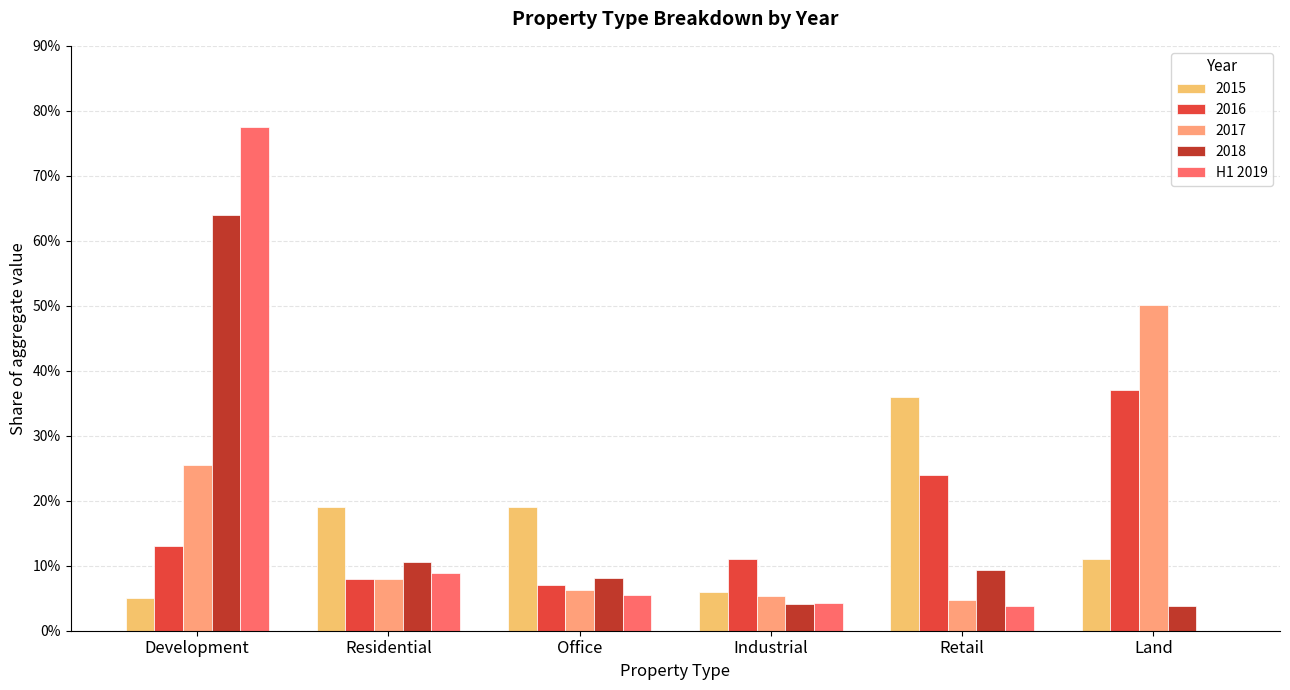

Does the chart contain stacked bars?

No